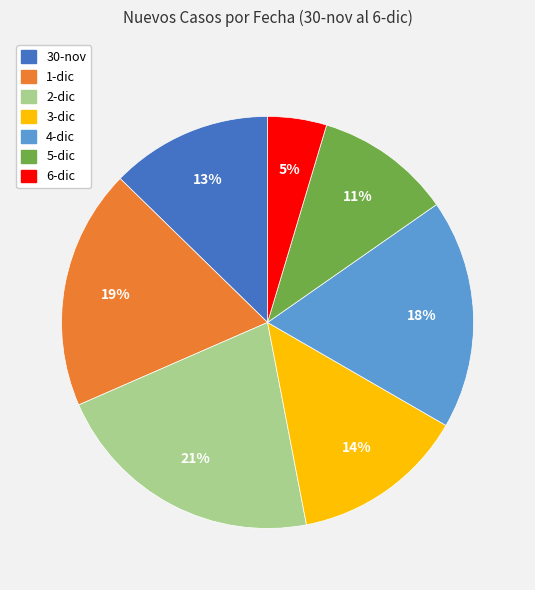

Is there any slice that represents more than half of the pie?

No